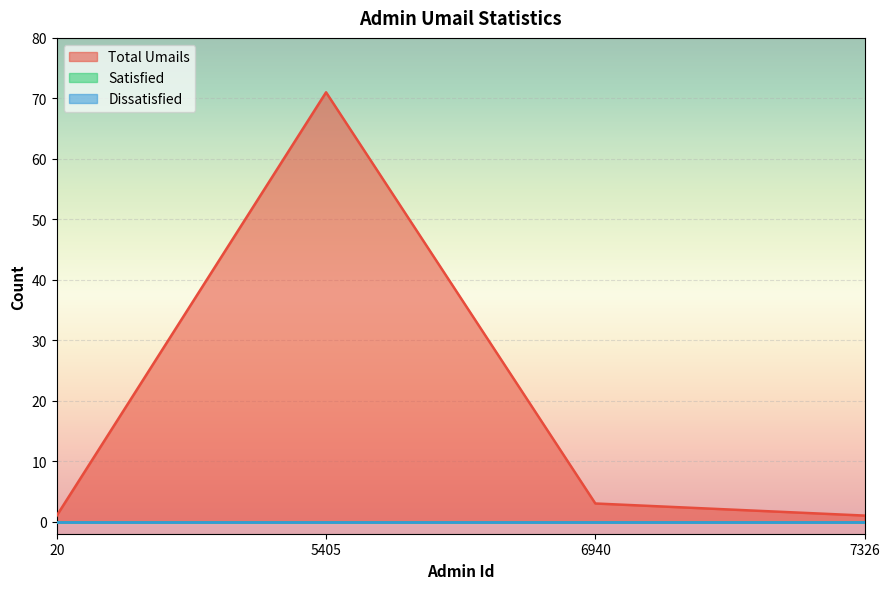

Between 6940 and 7326, which is larger?

6940